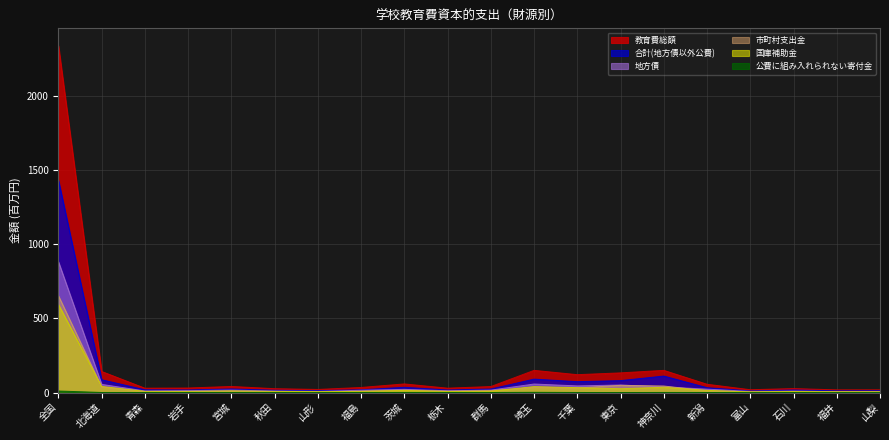

Reading right to left, transcribe all the data shown in this chart.

教育費総額: 山梨=18.1	福井=17.9	石川=26.6	富山=18.9	新潟=55.8	神奈川=149.5	東京=132.6	千葉=120.4	埼玉=149.5	群馬=40.3	栃木=29.5	茨城=58.1	福島=34.1	山形=20.8	秋田=25.9	宮城=41.0	岩手=30.5	青森=29.2	北海道=141.9	全国=2339.7
地方債: 山梨=5.4	福井=6.1	石川=9.2	富山=7.7	新潟=22.8	神奈川=37.7	東京=50.7	千葉=44.7	埼玉=57.4	群馬=16.2	栃木=11.9	茨城=21.3	福島=15.3	山形=7.6	秋田=10.0	宮城=16.5	岩手=12.8	青森=10.7	北海道=55.0	全国=882.9
公費に組み入れられない寄付金: 山梨=0.1	福井=0.1	石川=0.1	富山=0.3	新潟=0.2	神奈川=0.6	東京=0.0	千葉=0.3	埼玉=1.4	群馬=0.1	栃木=0.4	茨城=0.6	福島=0.2	山形=0.2	秋田=0.2	宮城=0.3	岩手=0.2	青森=0.2	北海道=0.4	全国=10.2
合計(地方債以外公費): 山梨=12.5	福井=11.5	石川=17.2	富山=10.8	新潟=32.7	神奈川=111.1	東京=80.4	千葉=73.4	埼玉=90.4	群馬=23.7	栃木=17.1	茨城=35.4	福島=18.4	山形=12.9	秋田=15.5	宮城=24.1	岩手=17.4	青森=18.4	北海道=86.3	全国=1432.6
国庫補助金: 山梨=4.2	福井=4.3	石川=6.6	富山=3.9	新潟=14.5	神奈川=35.4	東京=25.7	千葉=32.8	埼玉=40.0	群馬=9.1	栃木=6.6	茨城=14.1	福島=7.9	山形=5.8	秋田=7.8	宮城=10.9	岩手=8.0	青森=7.9	北海道=41.0	全国=594.1
市町村支出金: 山梨=6.9	福井=6.6	石川=7.9	富山=5.2	新潟=11.6	神奈川=43.9	東京=48.4	千葉=30.4	埼玉=33.2	群馬=13.0	栃木=9.6	茨城=16.0	福島=8.8	山形=4.9	秋田=6.1	宮城=8.9	岩手=6.3	青森=6.0	北海道=37.1	全国=653.2